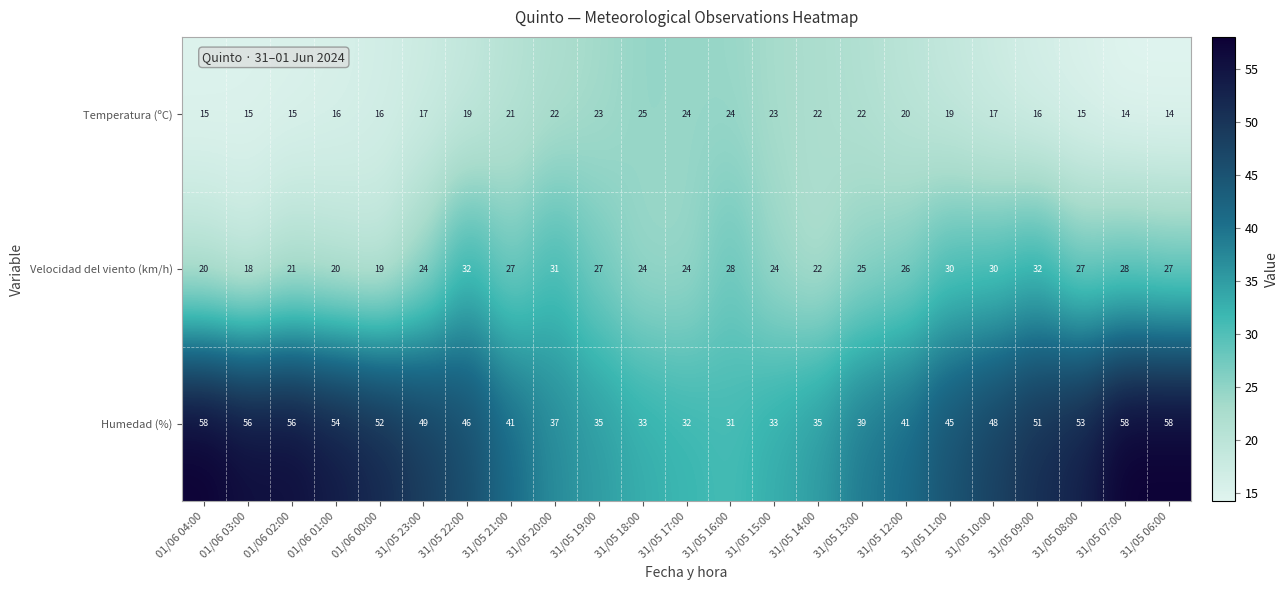

List the series in order of their peak value, highest first.

Humedad (%), Velocidad del viento (km/h), Temperatura (ºC)